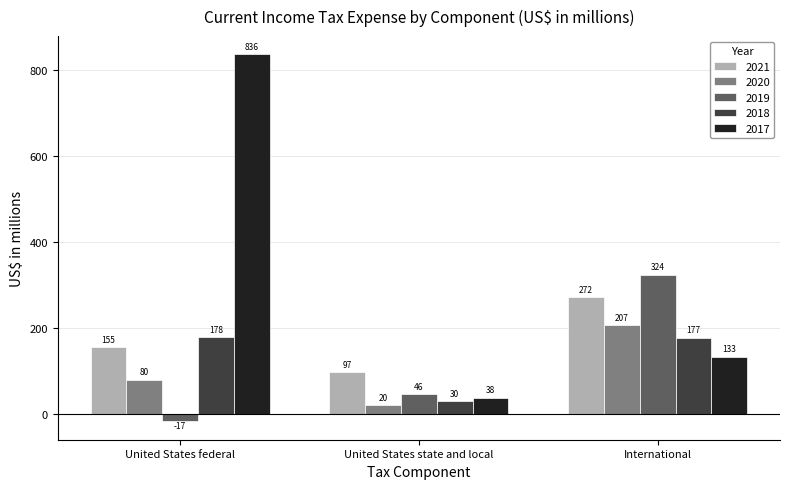

The value of 2021 at United States state and local is 52. True or false?

False